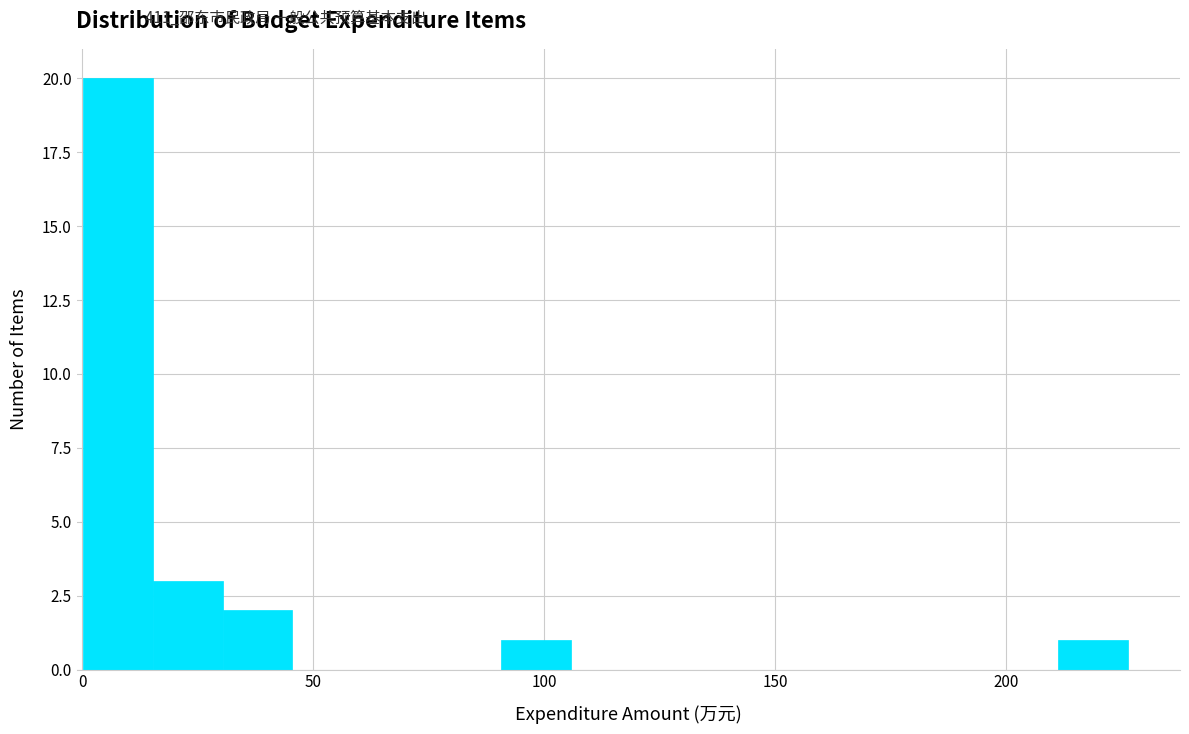

Around what value on the x-axis is the tallest bar? Give the approximate position of its centre, as read against the axis.

10